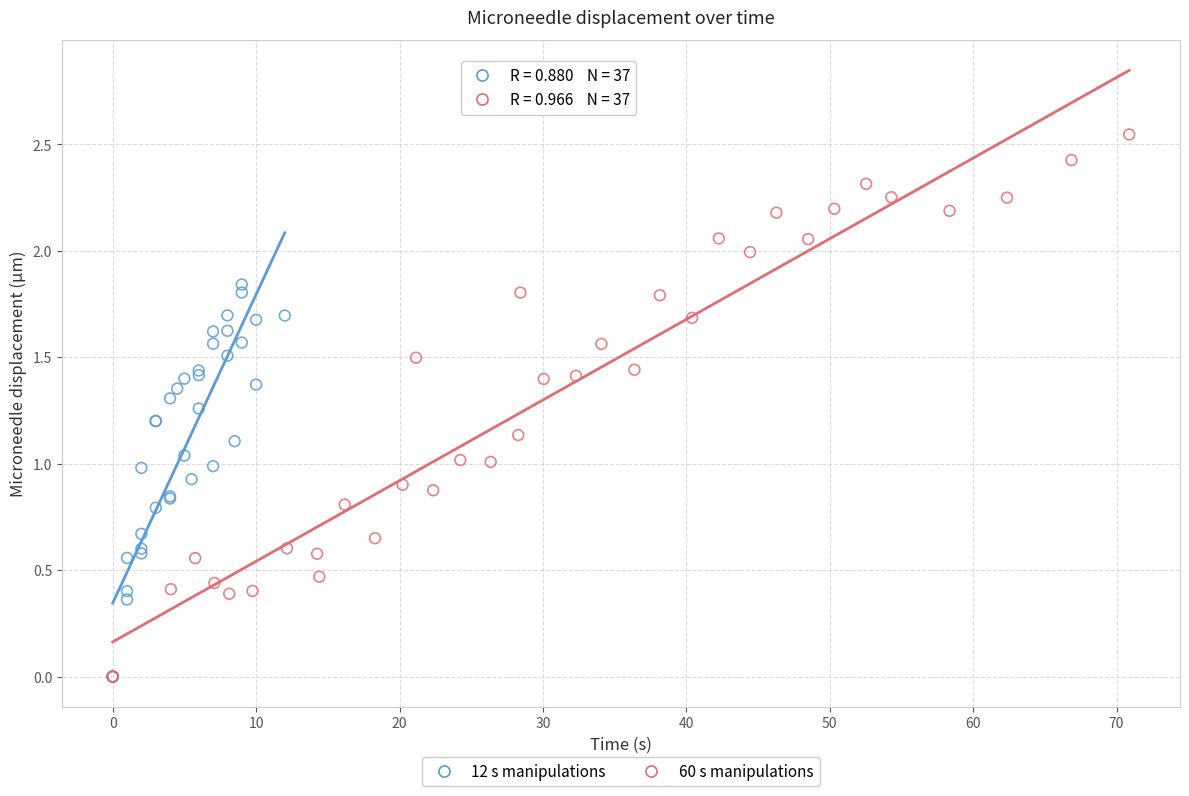

Which series has the widest spread of Y values?

60 s manipulations